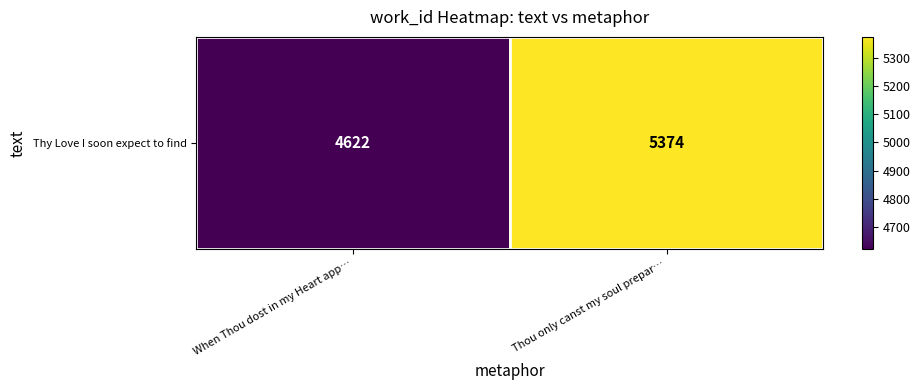

What is the difference between the maximum and minimum values?

752